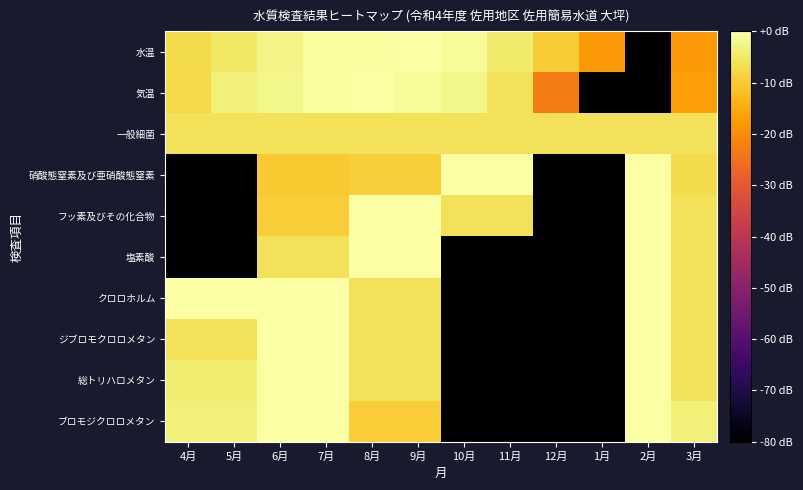

How many series are shown in this chart?

10